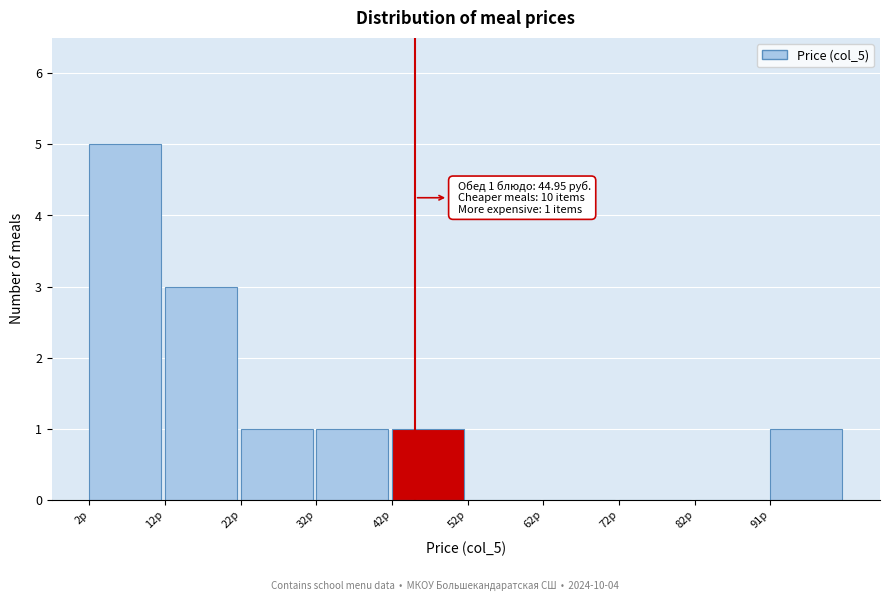

Which range on the x-axis has the tallest bar?

3 to 12